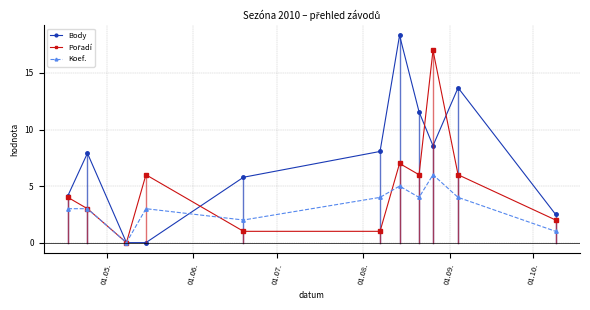

Which series has the widest spread of values?

Body